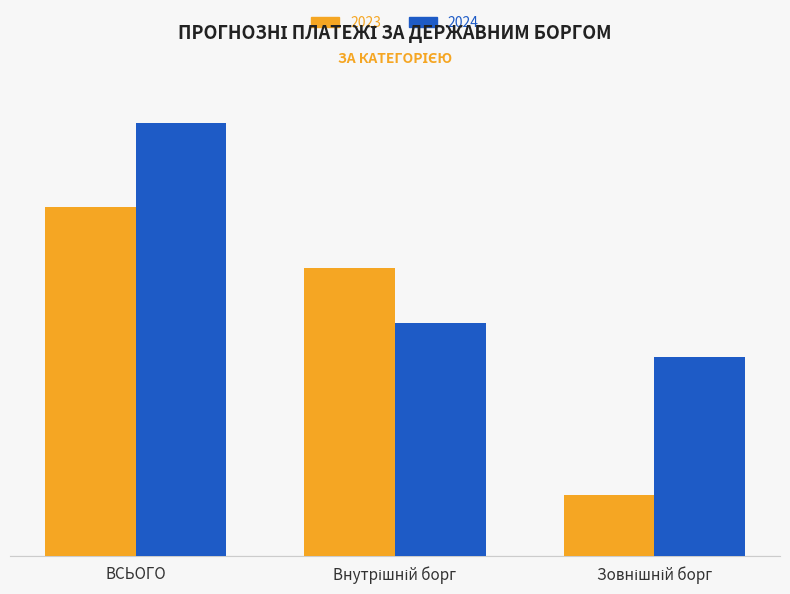

The value of 2024 at ВСЬОГО is 471.2. True or false?

False